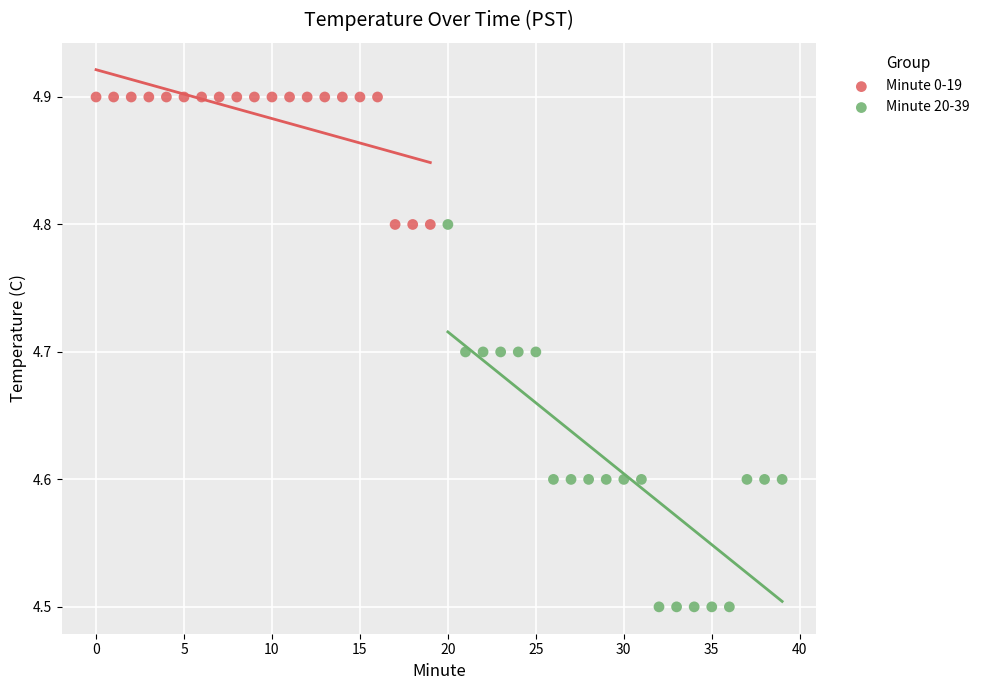

Which series contains the lowest Y value?

Minute 20-39